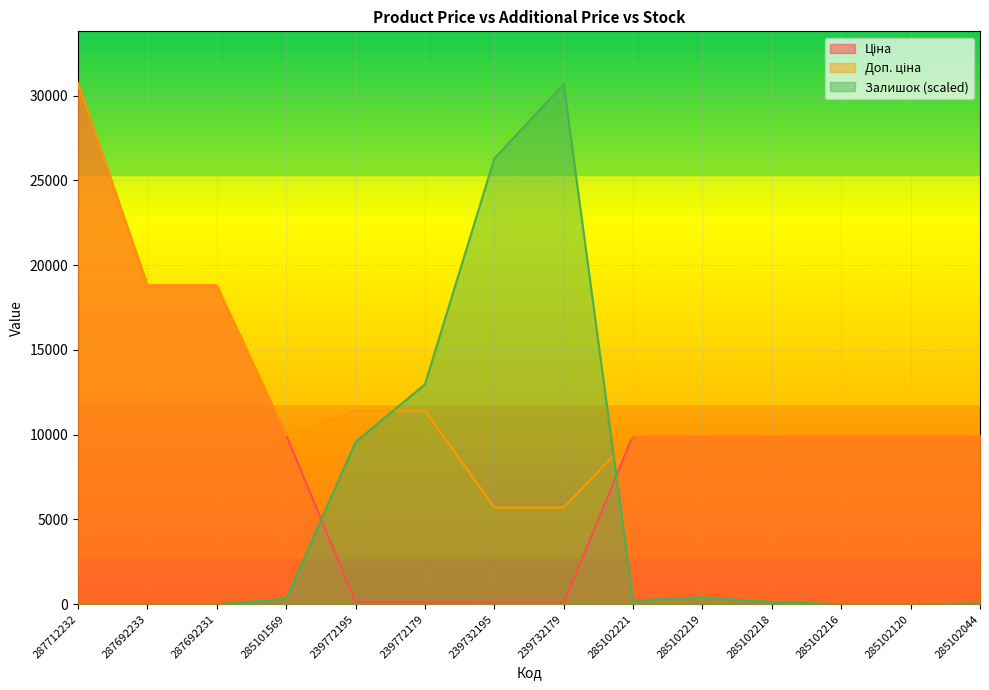

True or false: Доп. ціна has a value of 5705.0 at 239732195.

True